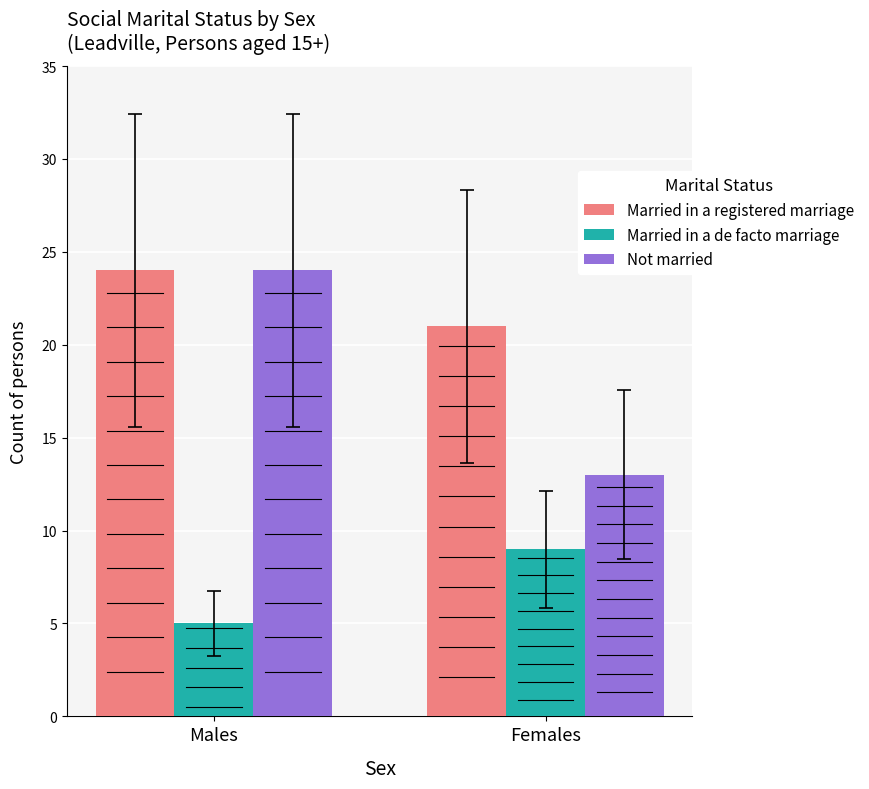

What is the difference between the Married in a de facto marriage values at Females and Males?

4